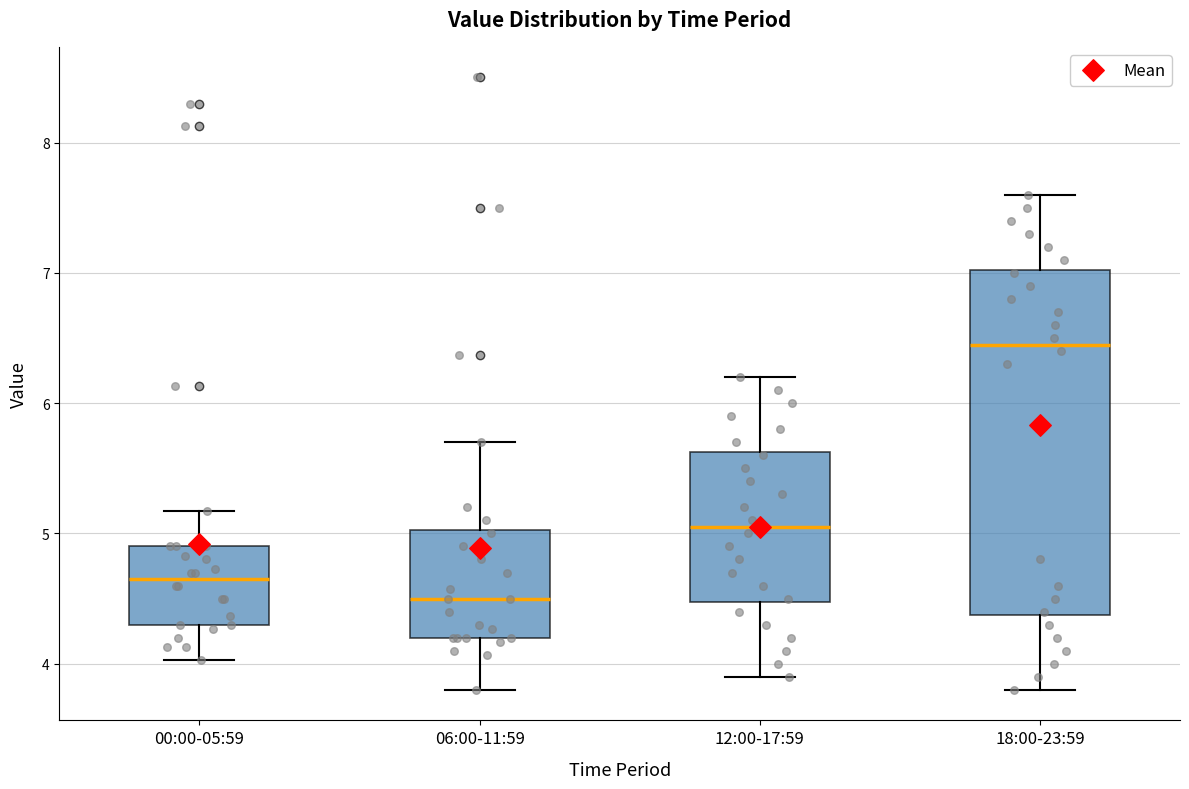

Where is the upper edge of the box for 06:00-11:59 on the y-axis? The values are not printed on the chart, so give them approximately, as read against the axis.

5.0